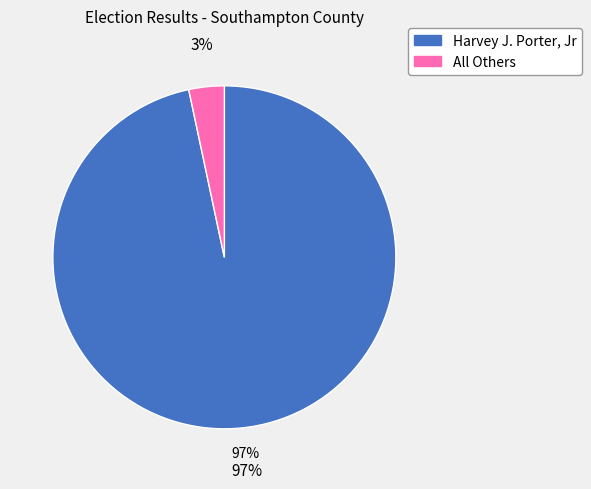

True or false: Harvey J. Porter, Jr accounts for 97% of the total.

True